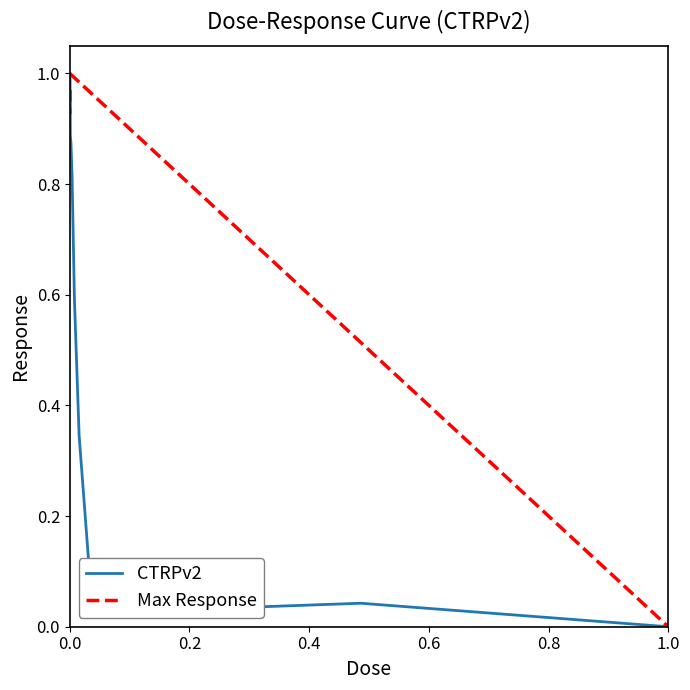

Is it true that CTRPv2 equals 0.0 at 1.0?

True